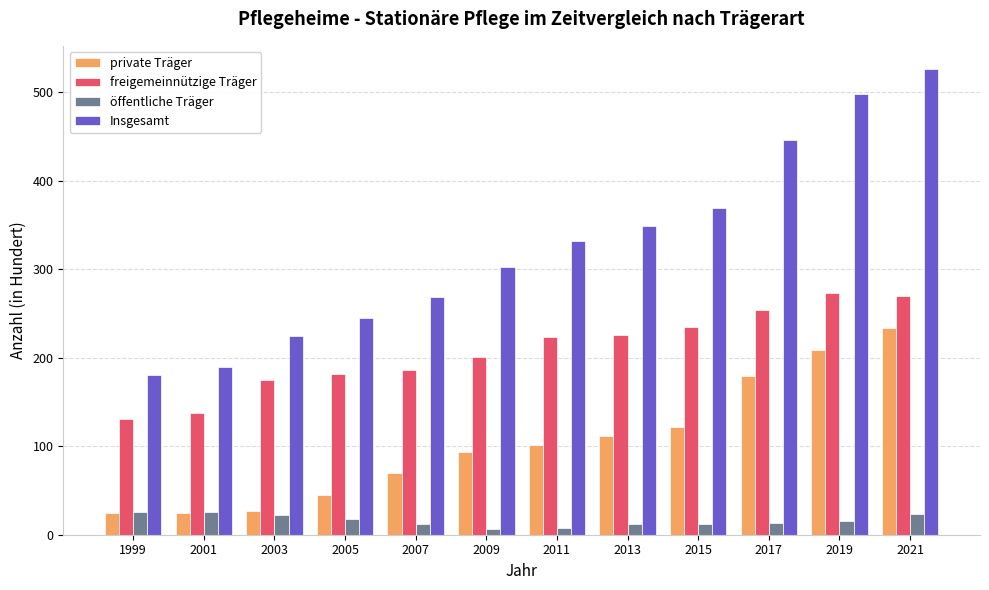

What is the maximum value for private Träger?

233